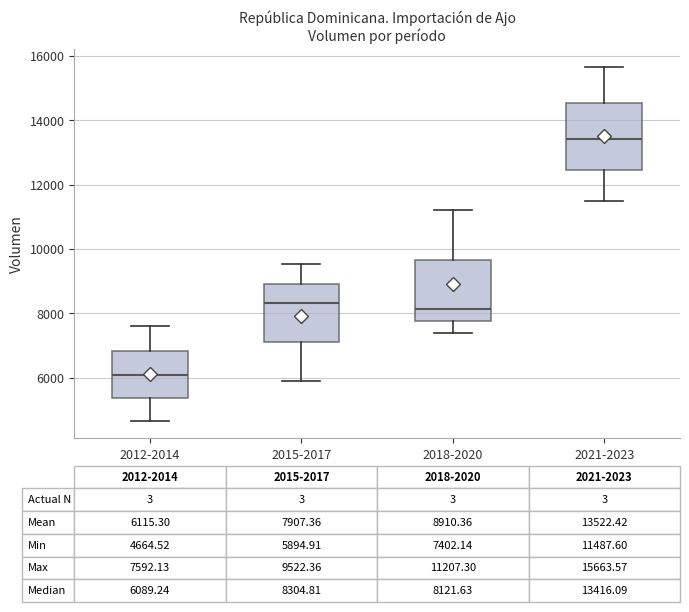

Which box's median line is the highest?

2021-2023